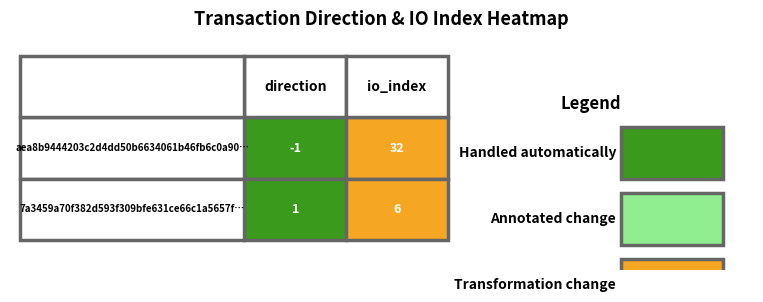

Read the aea8b9444203c2d4dd50b6634061b46fb6c0a90 value at 1, to the nearest 10.

30